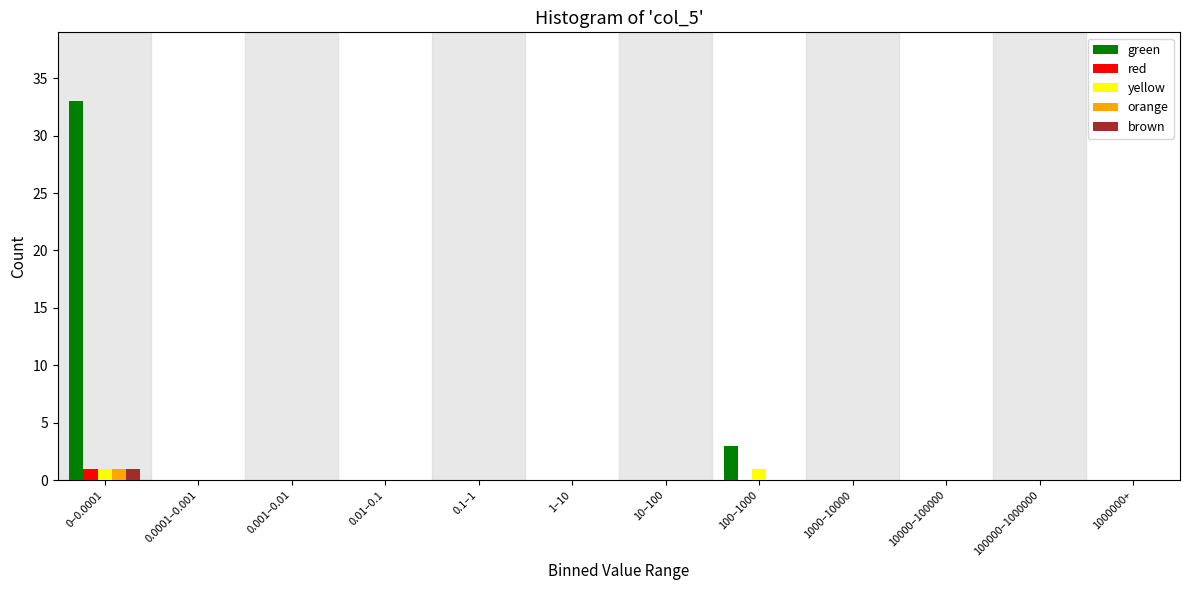

Which series changed the most between 0–0.0001 and 0.1–1?

green